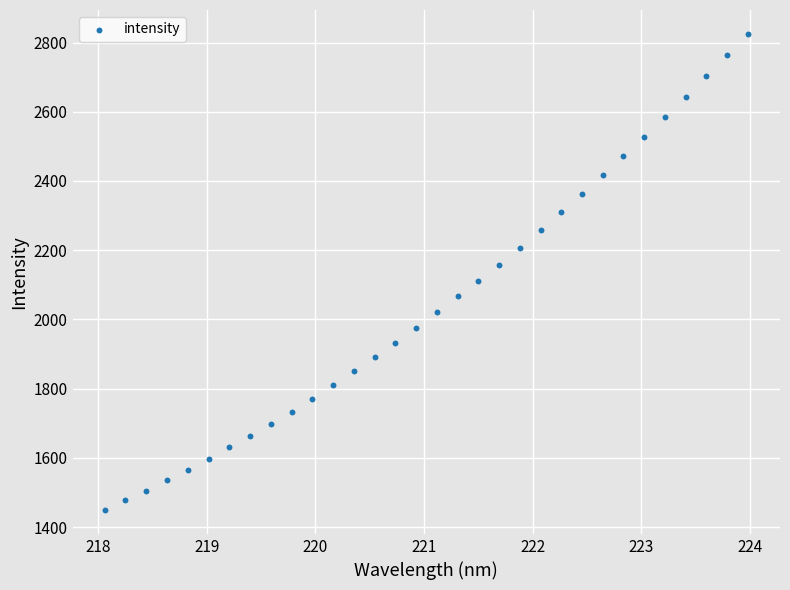

What is the range of X values (max minus min)?

5.9